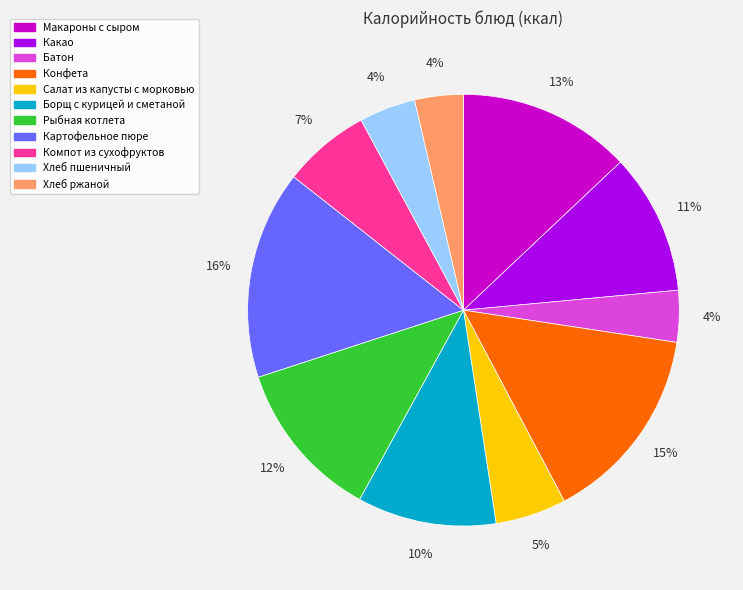

How many segments does this pie chart have?

11